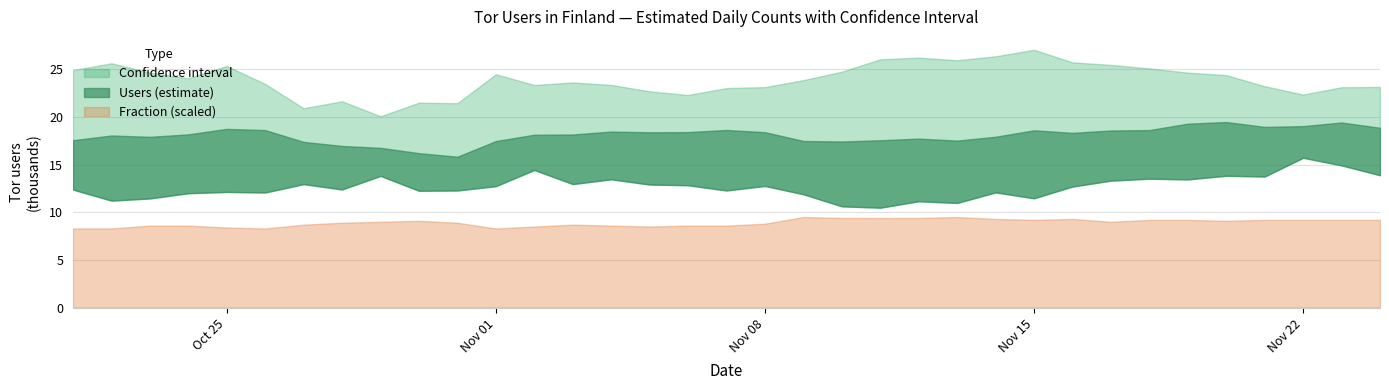

What is the total value across all series at 23?

54511